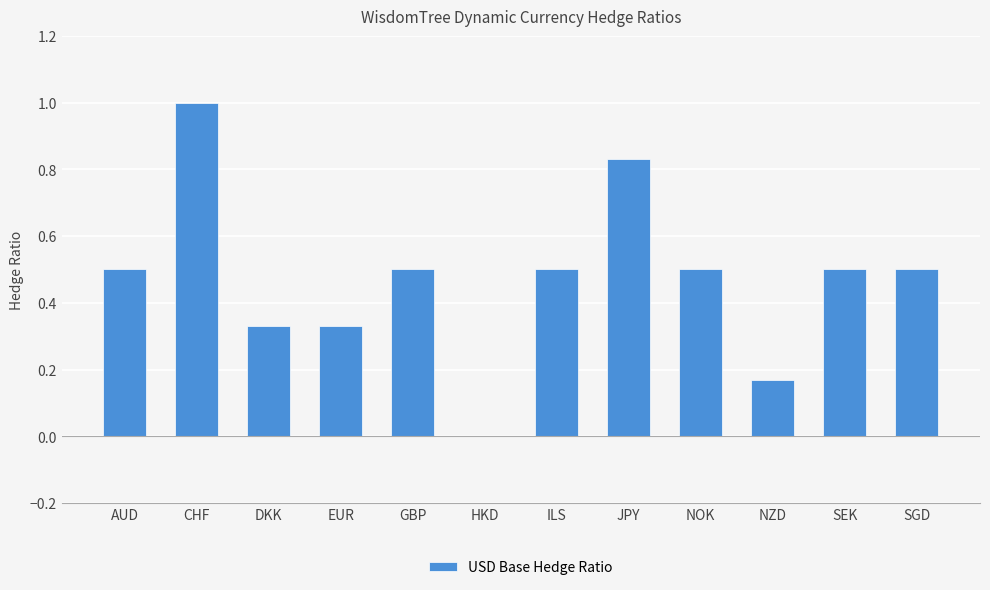

True or false: the data shows 0.5 at ILS.

True